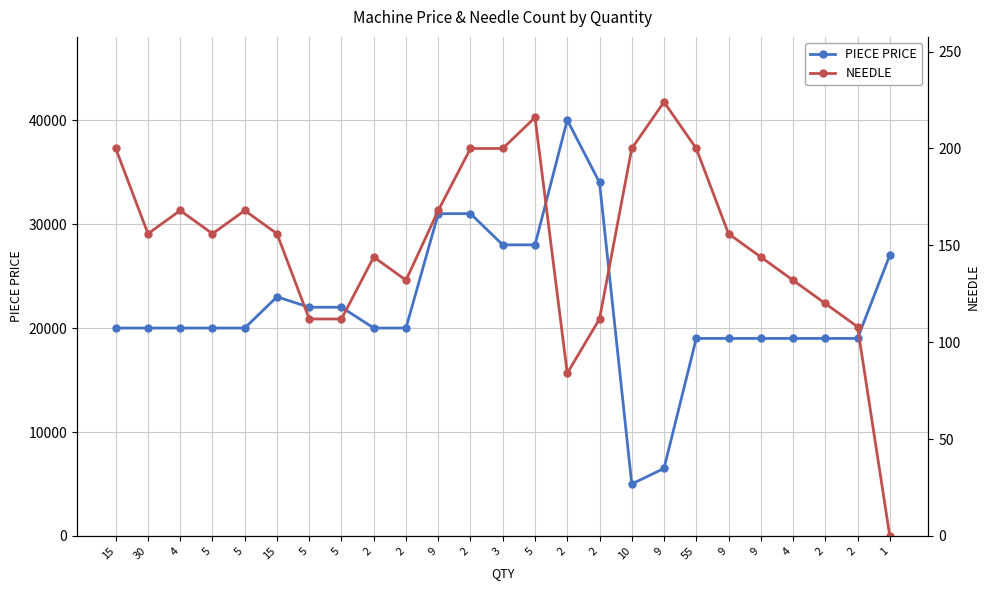

What is the maximum value for PIECE PRICE?

40000